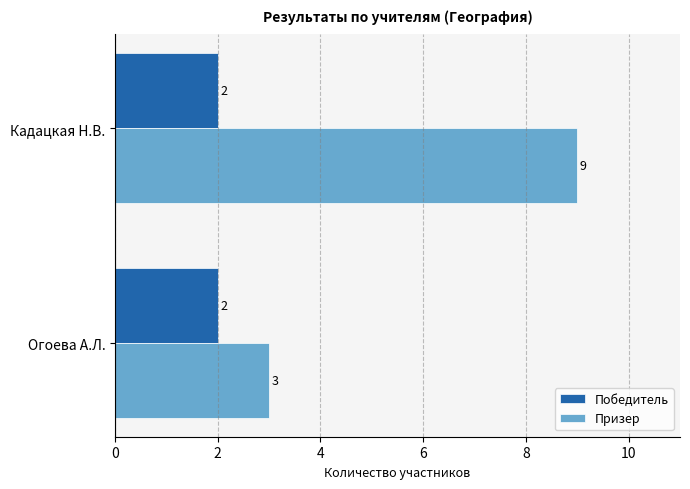

Which category has the highest value in the Призер series?

Кадацкая Н.В.